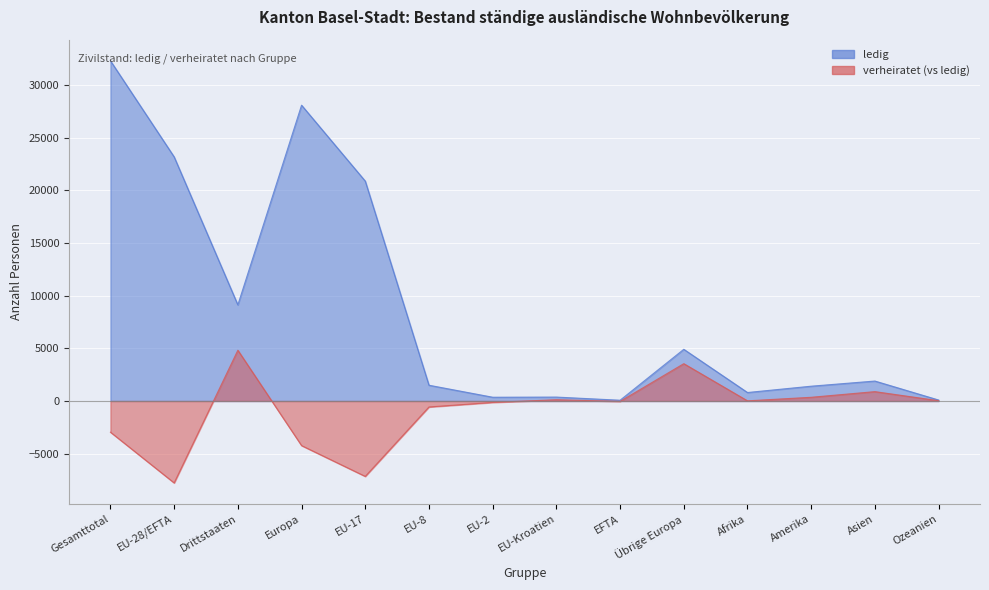

How many categories are shown in the chart?

14